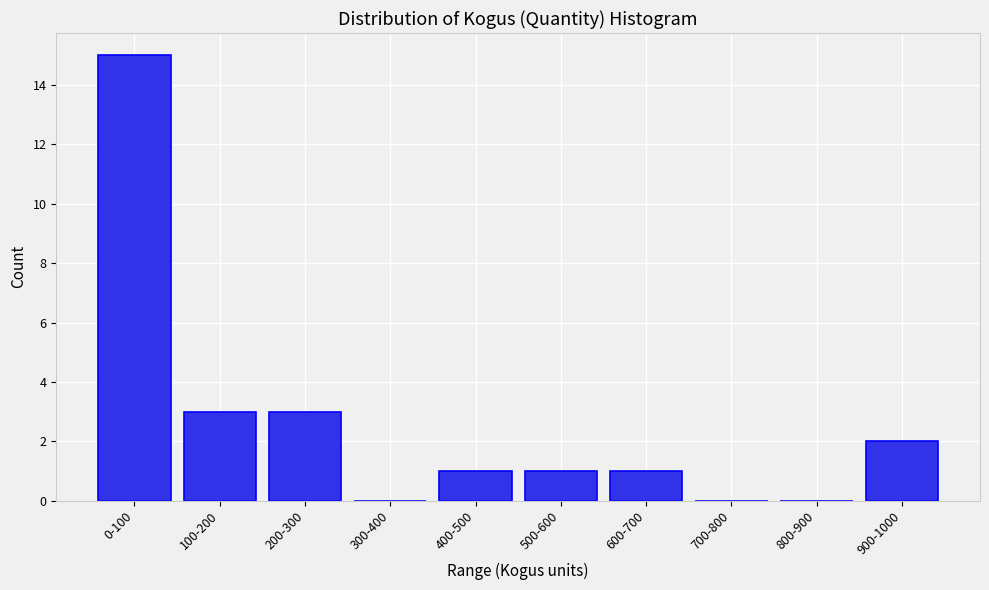

Reading left to right, transcribe all the data shown in this chart.

0-100=15	100-200=3	200-300=3	300-400=0	400-500=1	500-600=1	600-700=1	700-800=0	800-900=0	900-1000=2